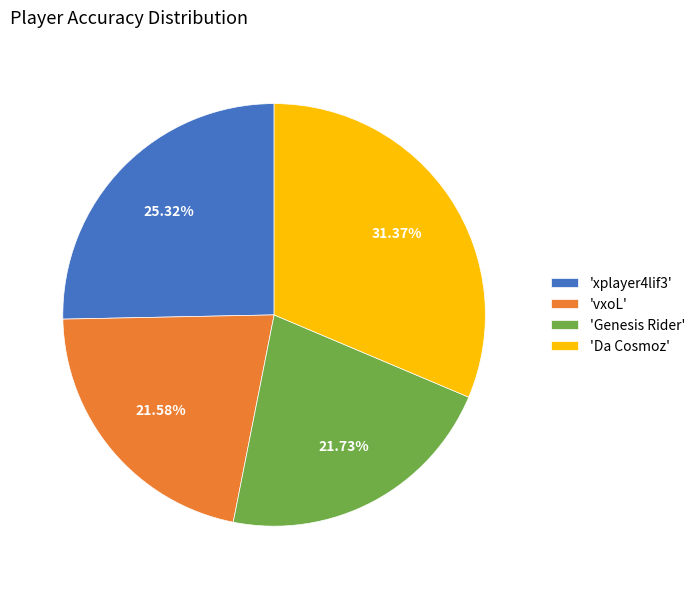

Count the number of slices in the pie.

4